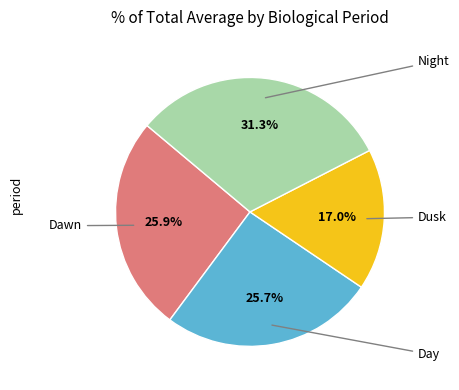

The Dusk slice represents 24% of the pie. True or false?

False